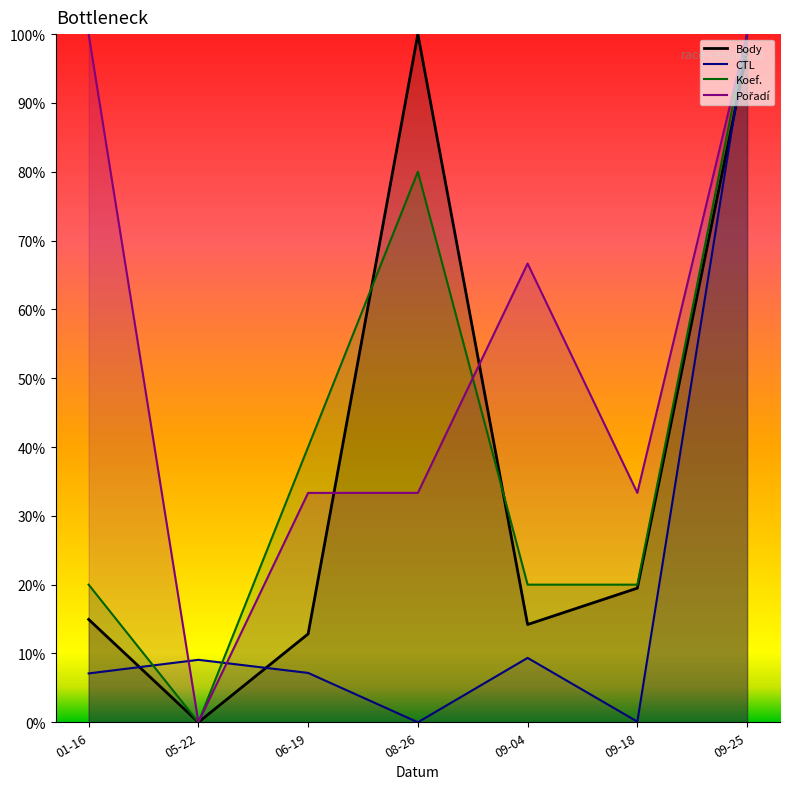

How many interior local valleys does the Body series have?

2